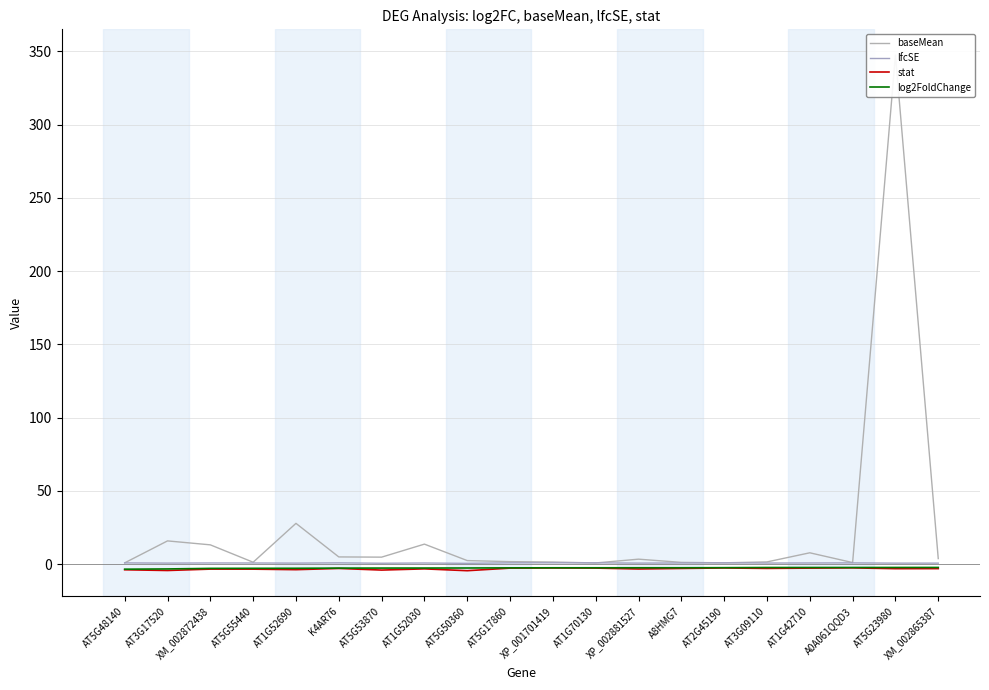

What is the difference between the highest and lowest values at XM_002865387?

6.9